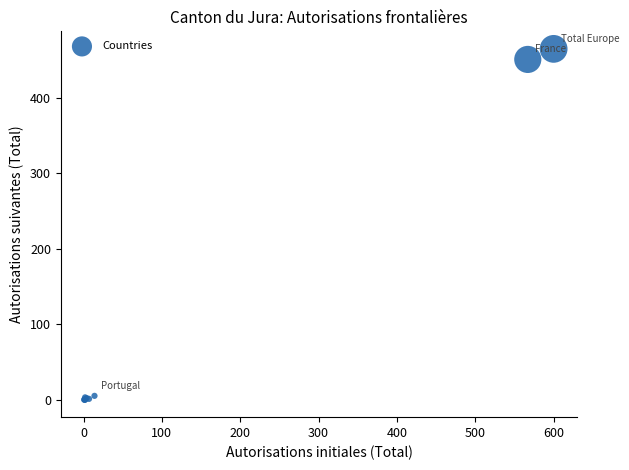

What Y value in the scatter plot is closest to 232?

451